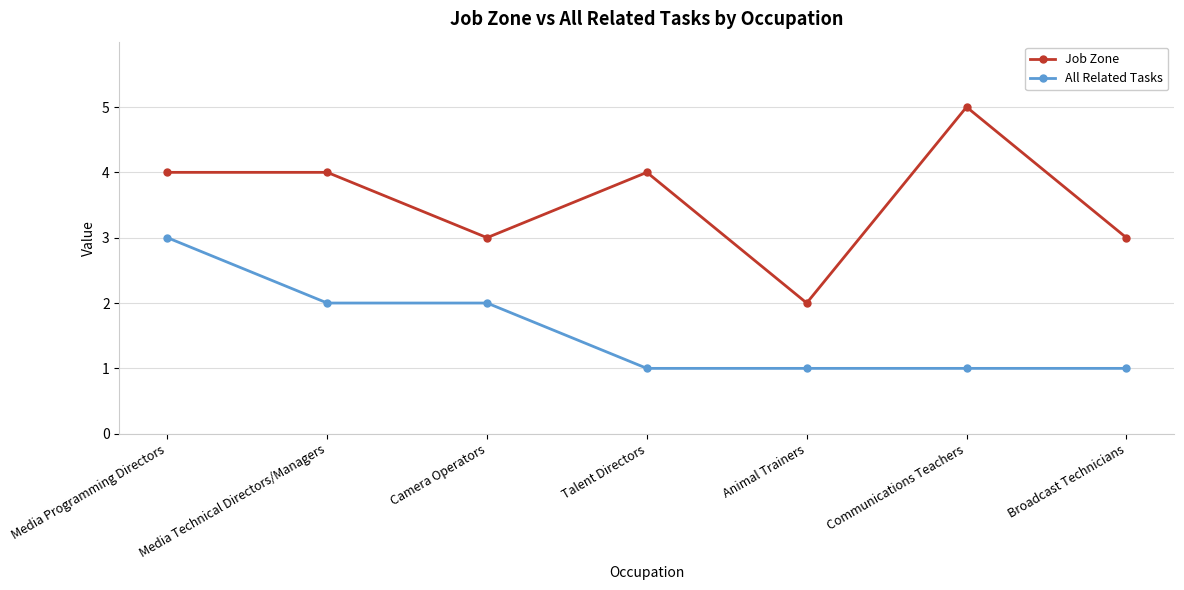

How many lines are shown in the chart?

2